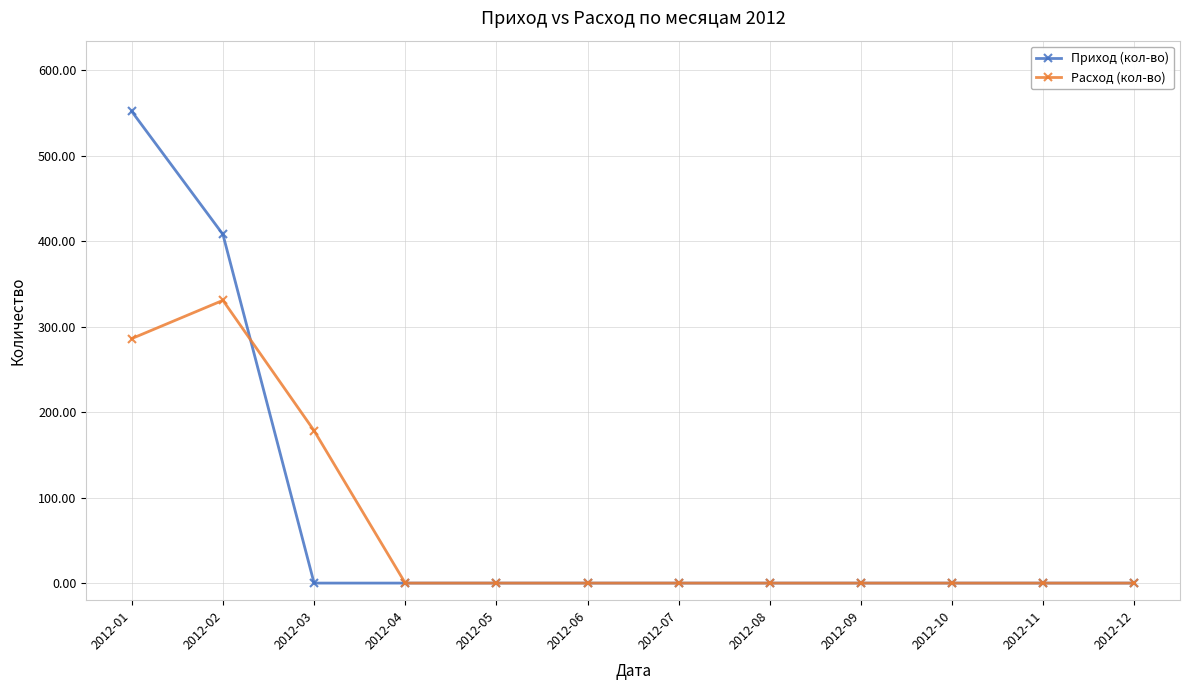

Which label corresponds to the largest value in the chart?

2012-01